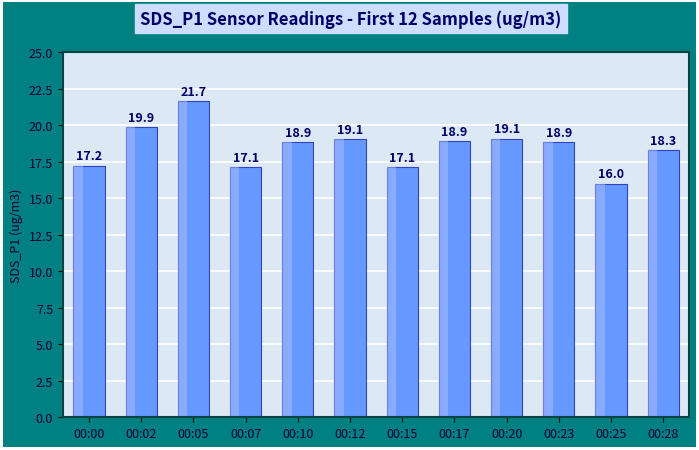

List the labels in order of value, largest first.

00:05, 00:02, 00:20, 00:12, 00:17, 00:10, 00:23, 00:28, 00:00, 00:07, 00:15, 00:25